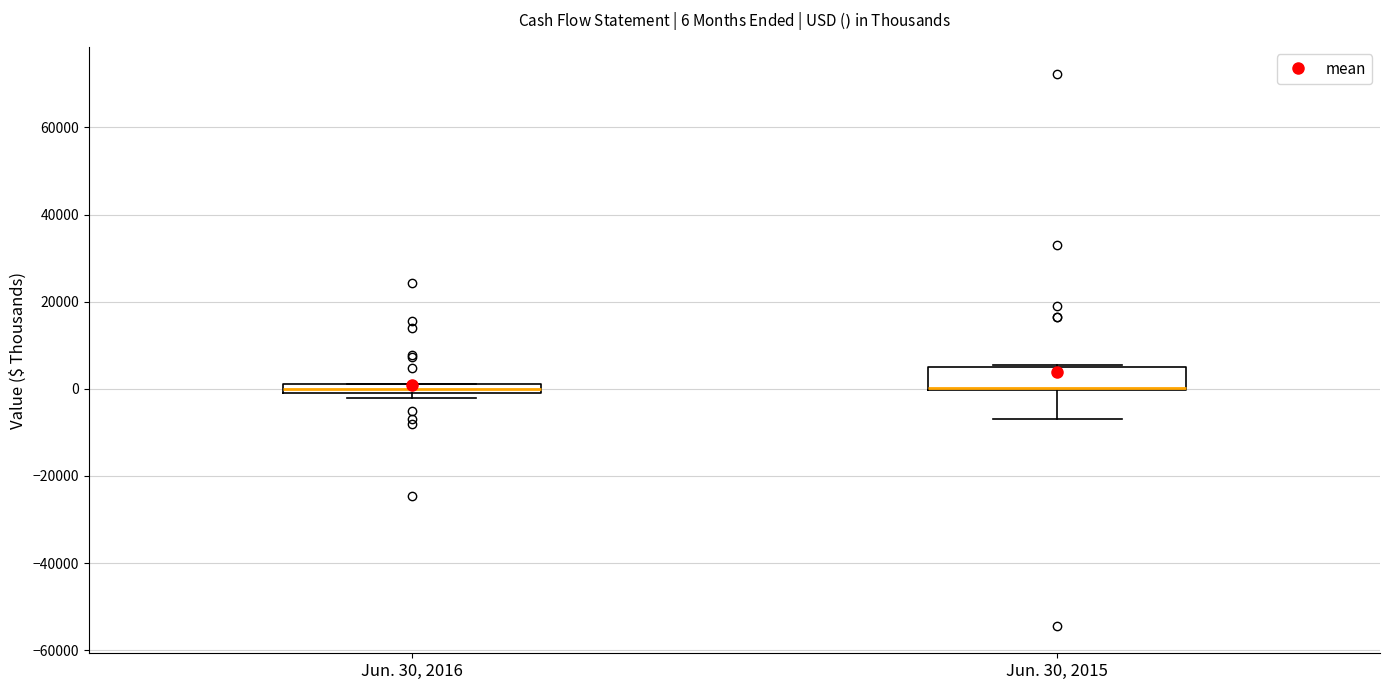

Which box is the tallest, from its lower edge to its upper edge?

Jun. 30, 2015